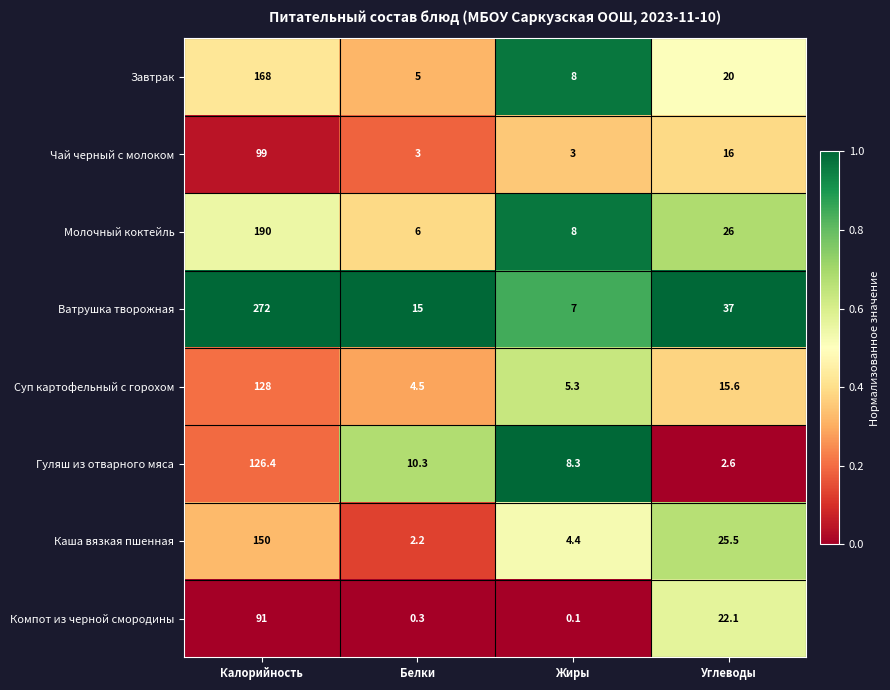

List the series in order of their peak value, lowest first.

Компот из черной смородины, Чай черный с молоком, Гуляш из отварного мяса, Суп картофельный с горохом, Каша вязкая пшенная, Завтрак, Молочный коктейль, Ватрушка творожная